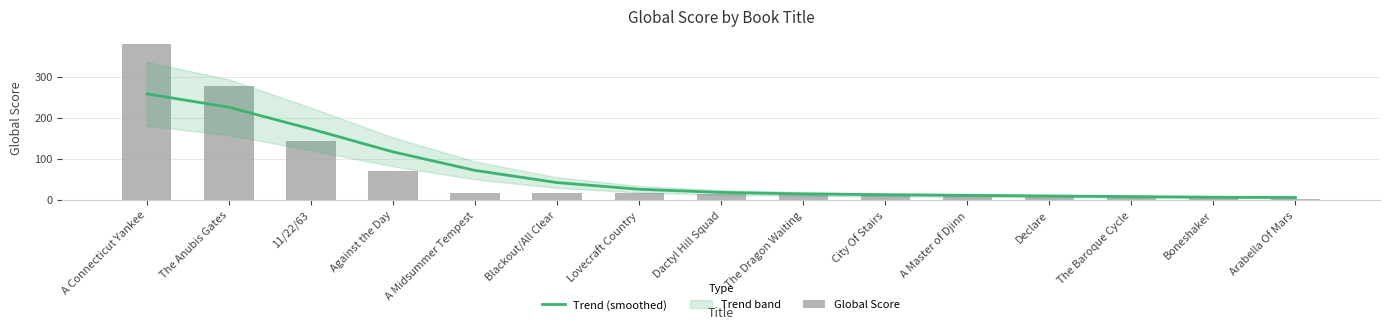

What is the total value across all series at Lovecraft Country?

44.7